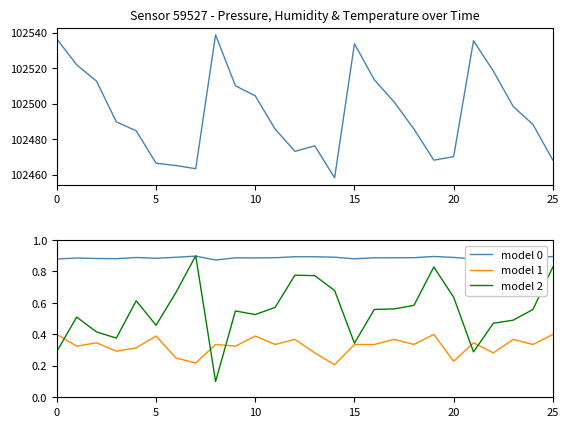

Is this an area chart (filled region under the line)?

No